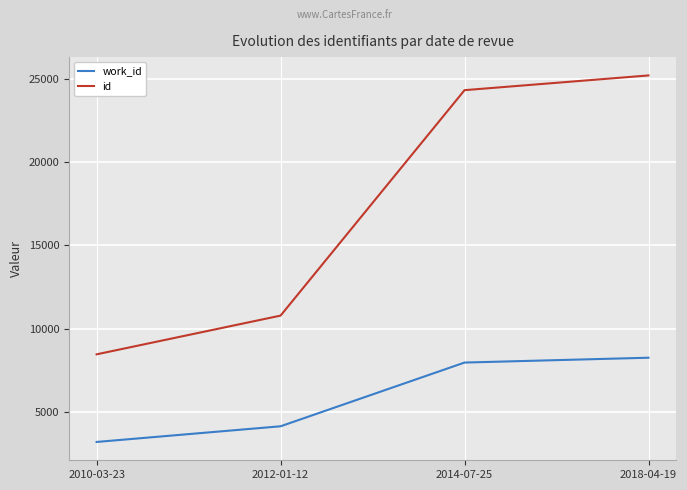

True or false: work_id and id cross at least once.

False